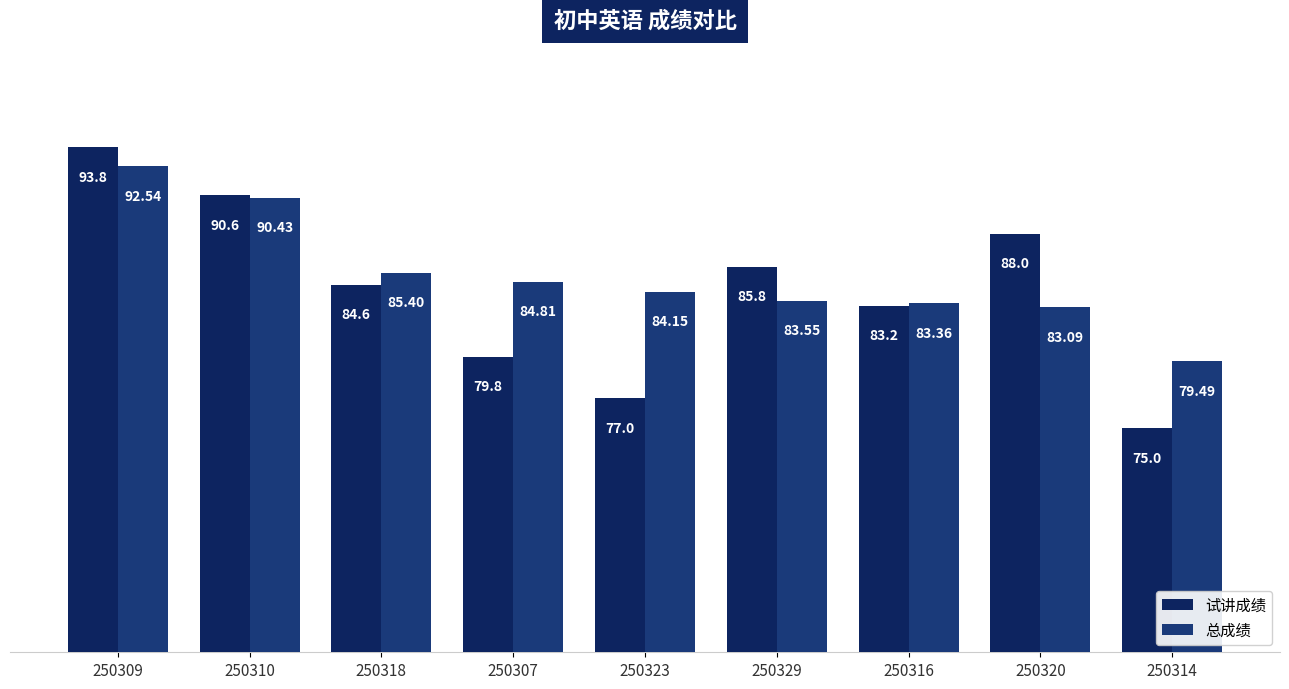

Reading left to right, what are all the values shown in this chart?

试讲成绩: 93.8	90.6	84.6	79.8	77.0	85.8	83.2	88.0	75.0
总成绩: 92.5	90.4	85.4	84.8	84.1	83.5	83.4	83.1	79.5